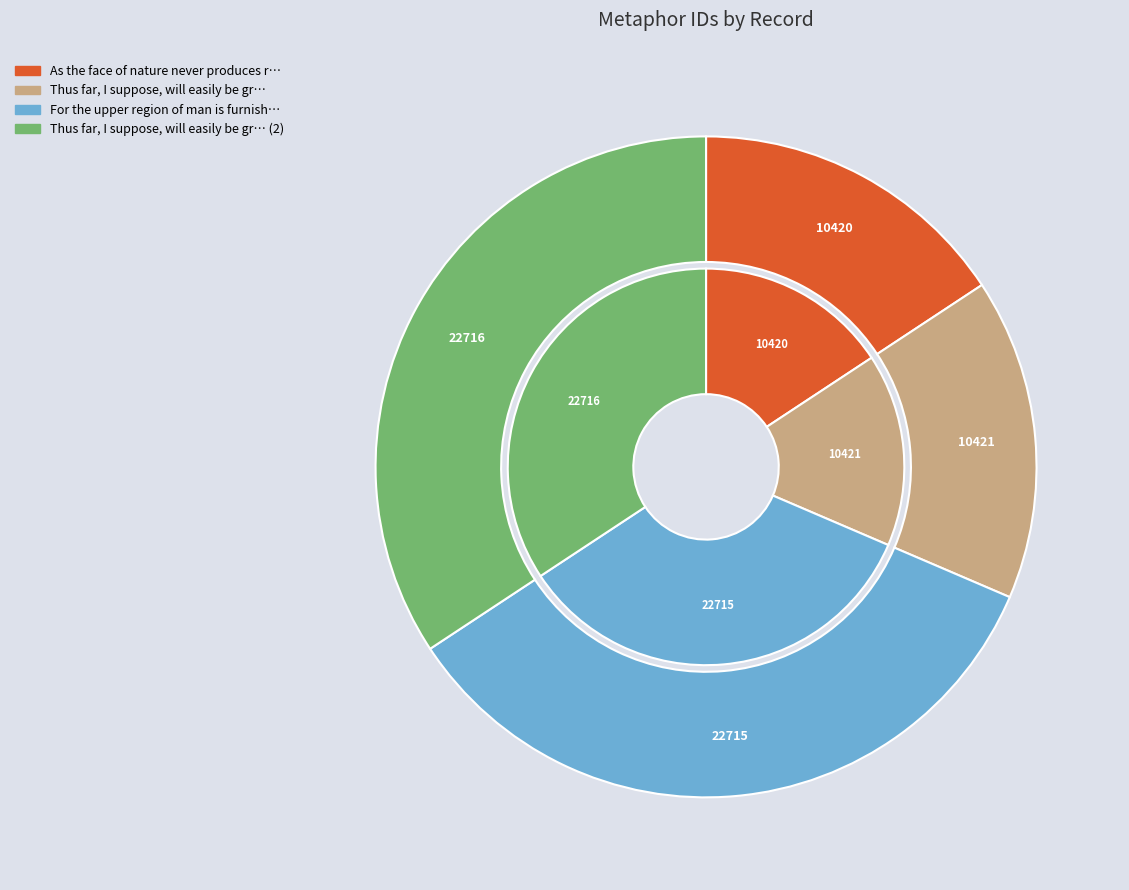

What is the change in value from 22715 to 22716?

+1